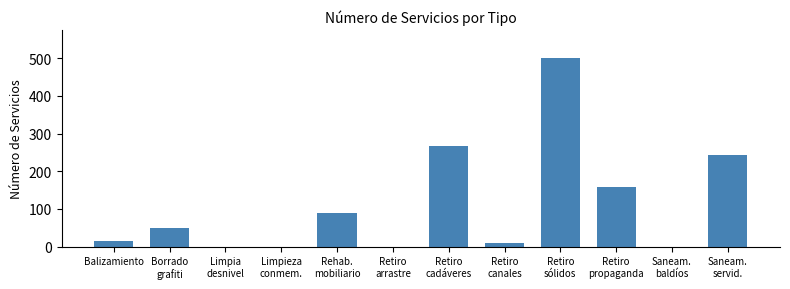

Read the value at Balizamiento.

15